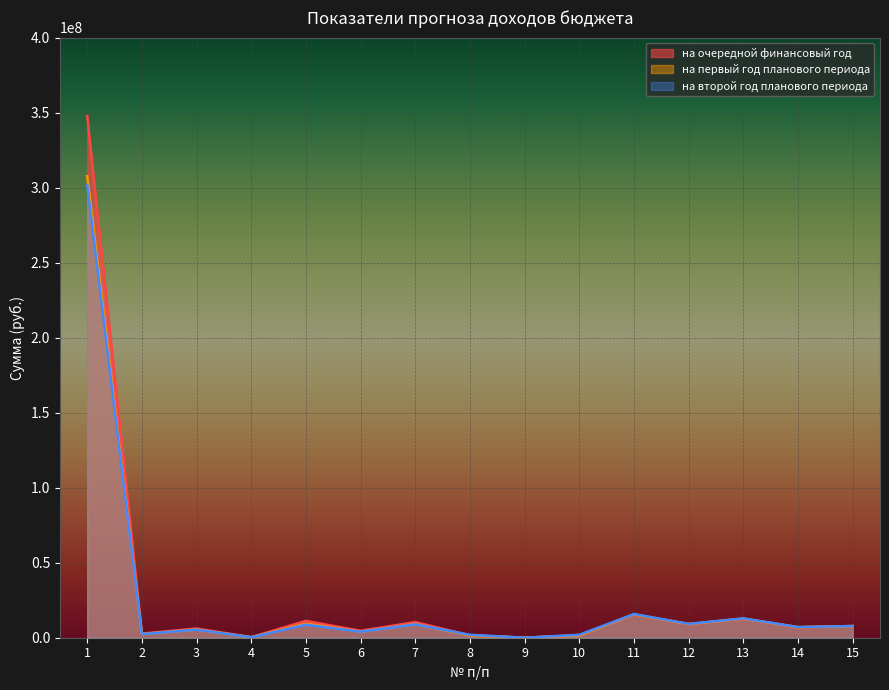

Which series changed the most between 1 and 12?

на очередной финансовый год